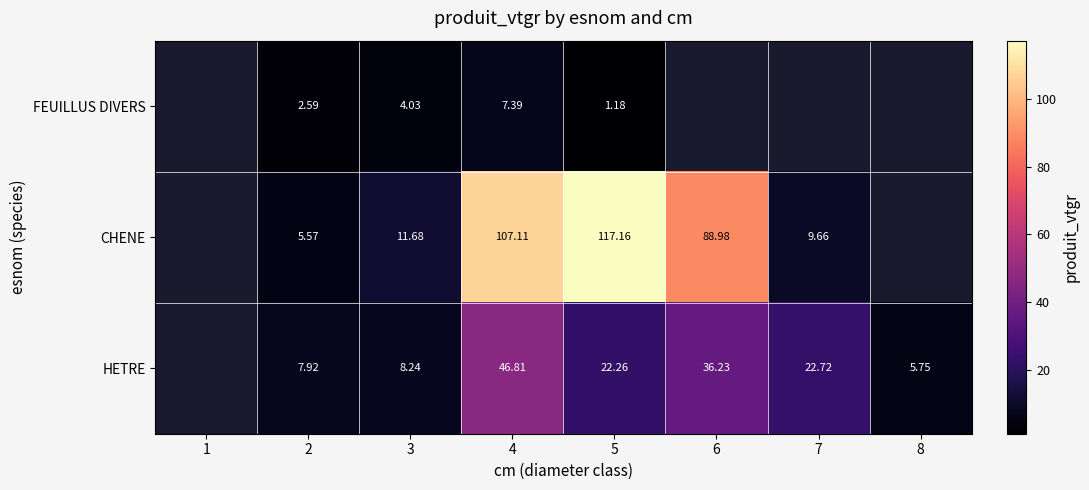

What is the maximum value shown in the chart?

117.2